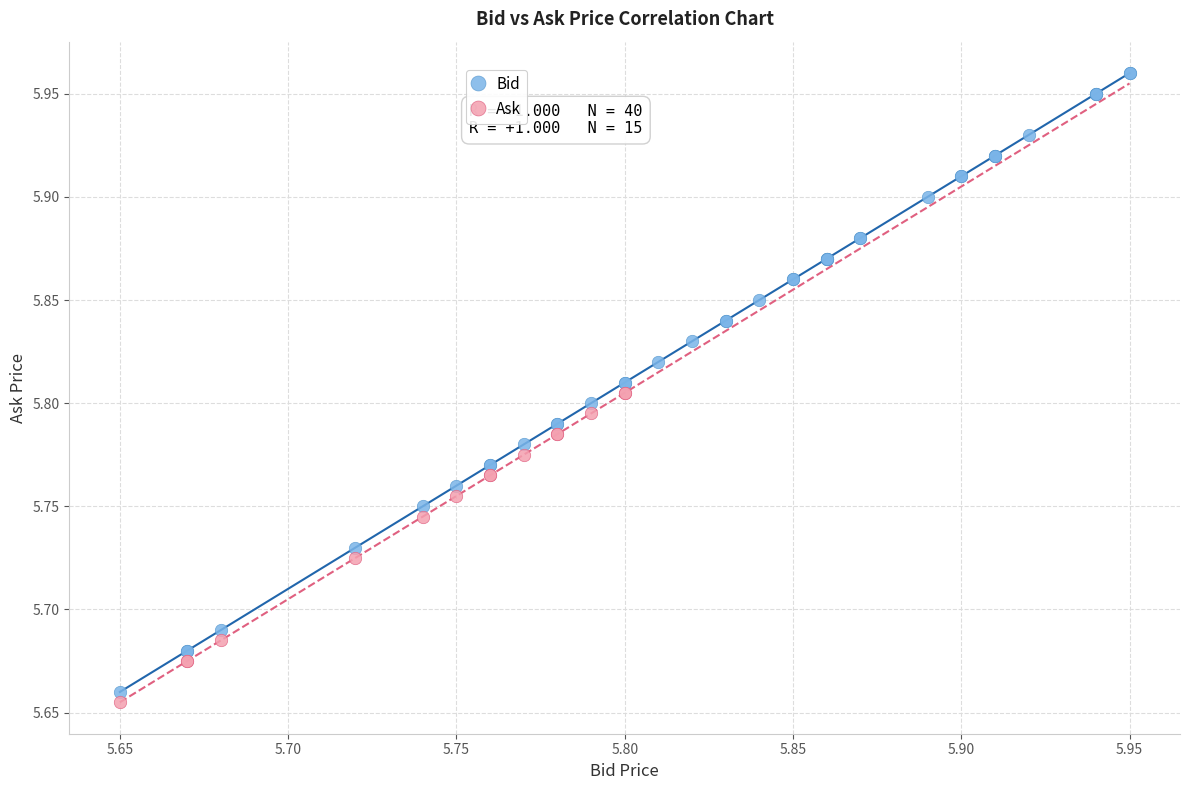

Which series contains the highest Y value?

Bid